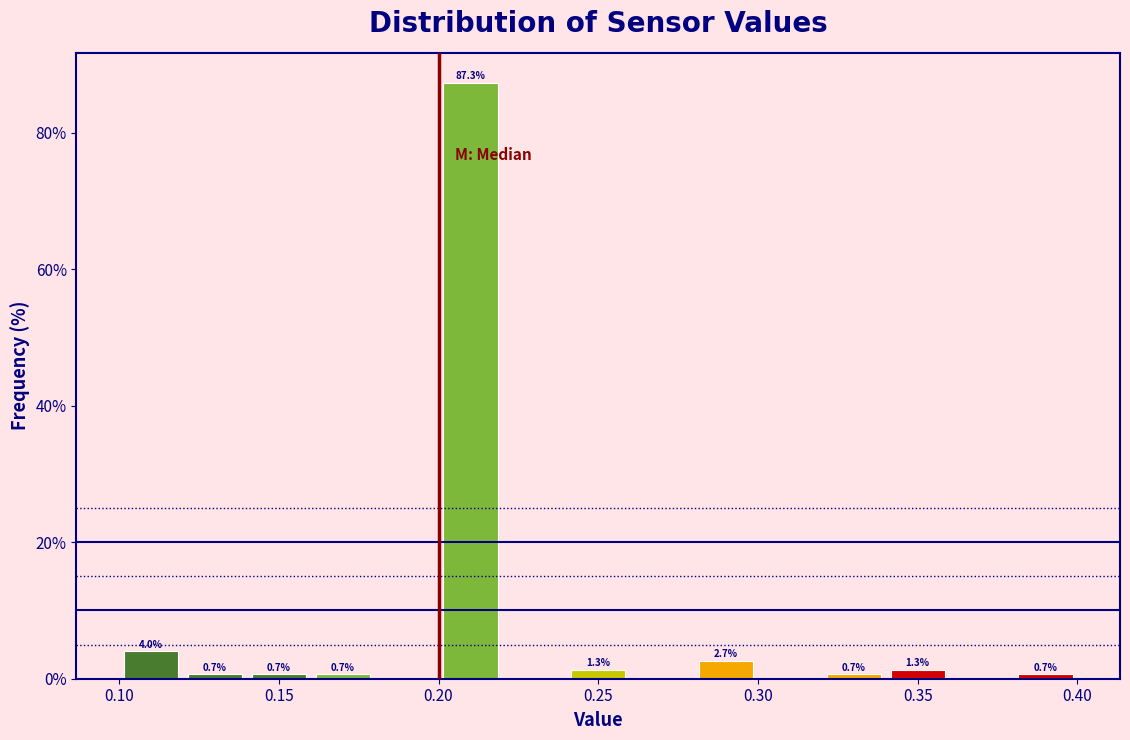

Over which range of the x-axis is the bar tallest?

0.20 to 0.22